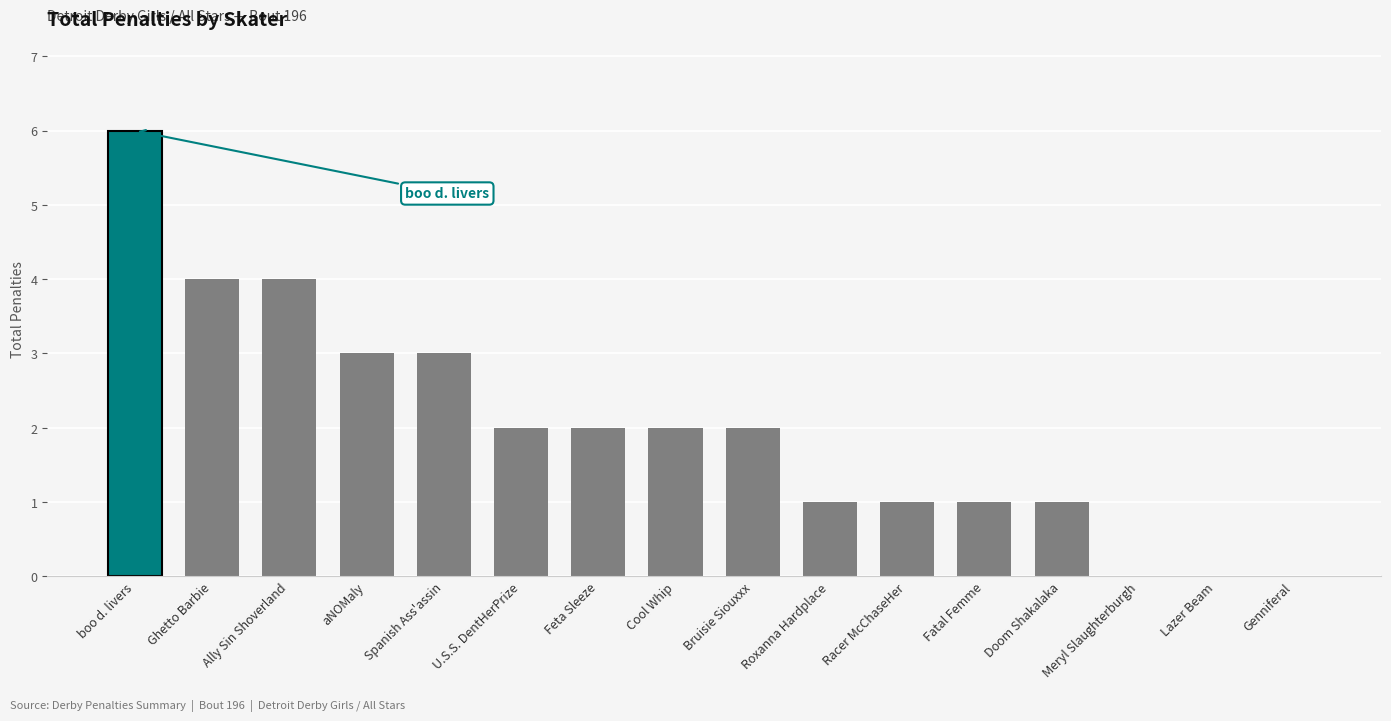

What is the sum of the values at Roxanna Hardplace and Feta Sleeze?

3